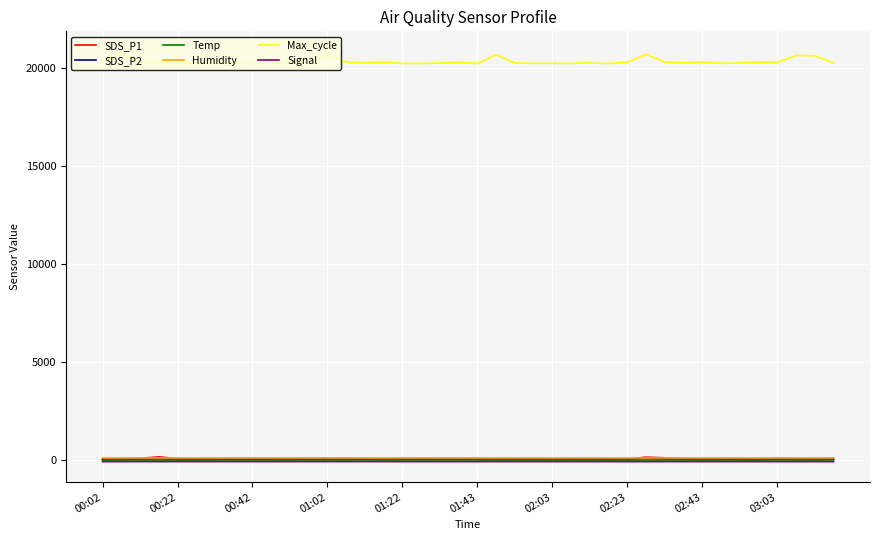

True or false: Max_cycle and Humidity intersect in this chart.

False